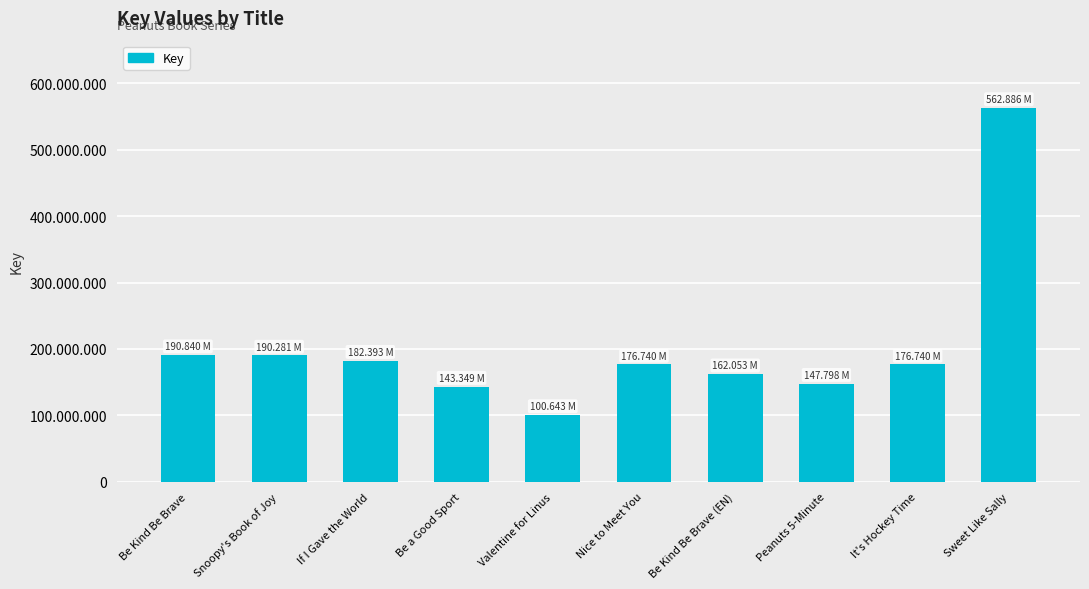

At which label is the value closest to 331764789?

Be Kind Be Brave